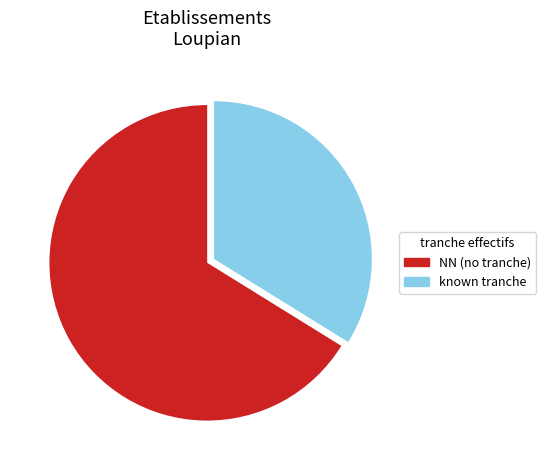

Is there any slice that represents more than half of the pie?

Yes